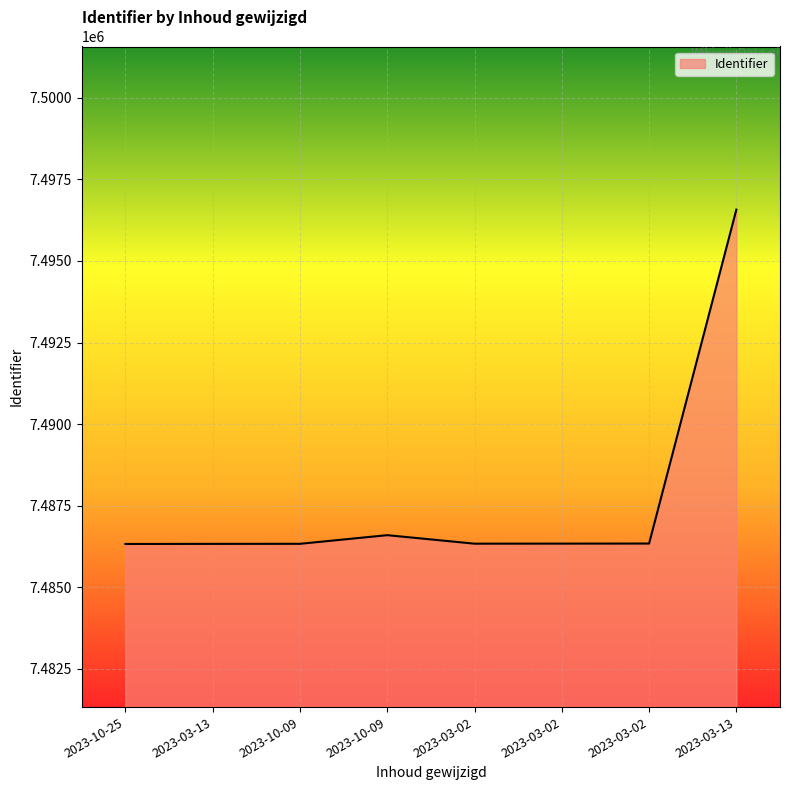

How many series are shown in this chart?

1